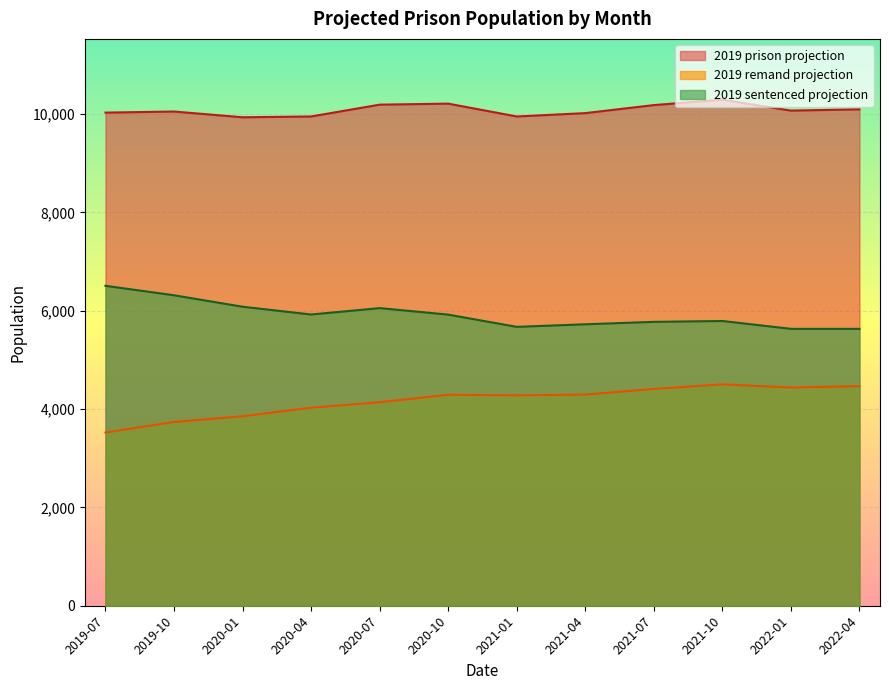

The 2019 prison projection series shows 6459.9 at 2021-10. True or false?

False